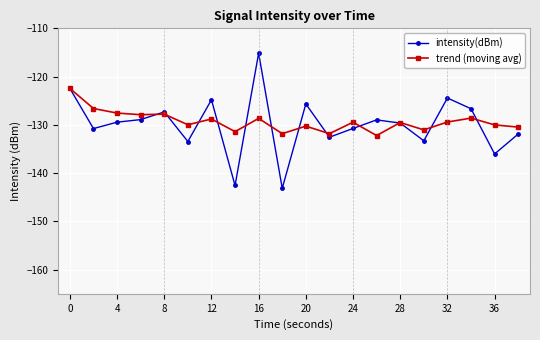

True or false: trend (moving avg) has more than 0 interior local peaks.

True